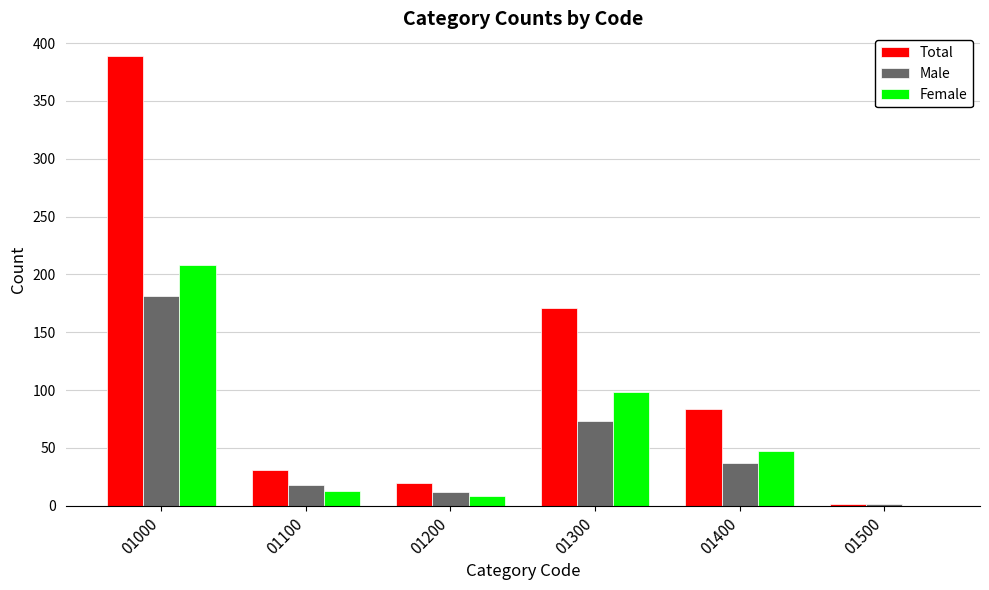

What is the spread (max minus min) of values at 01400?

47